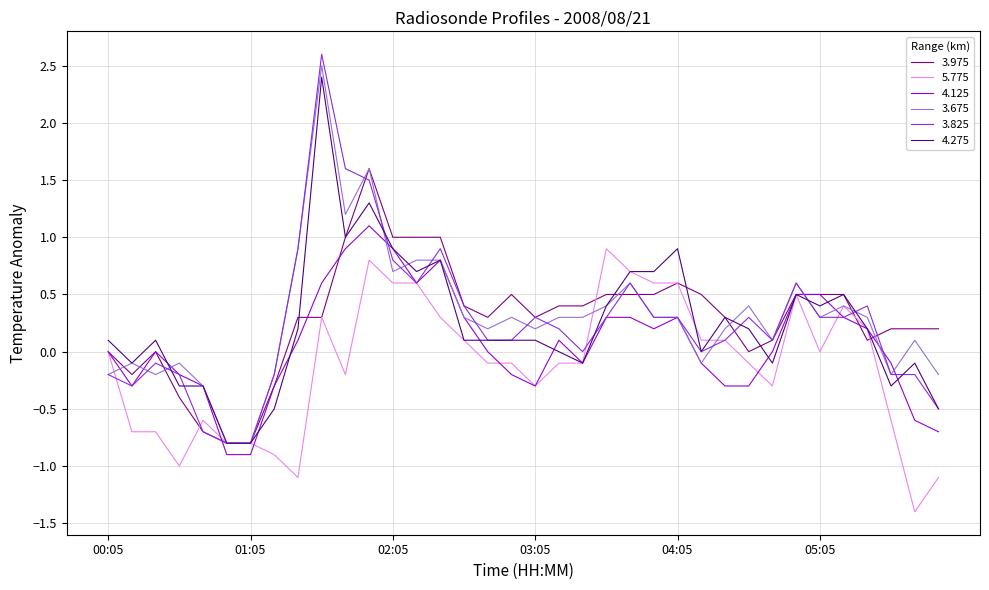

Which series has the largest range (max minus min)?

3.825